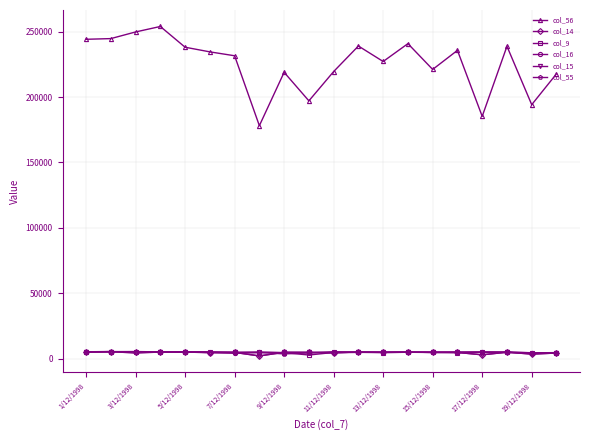

True or false: col_56 and col_55 intersect in this chart.

False